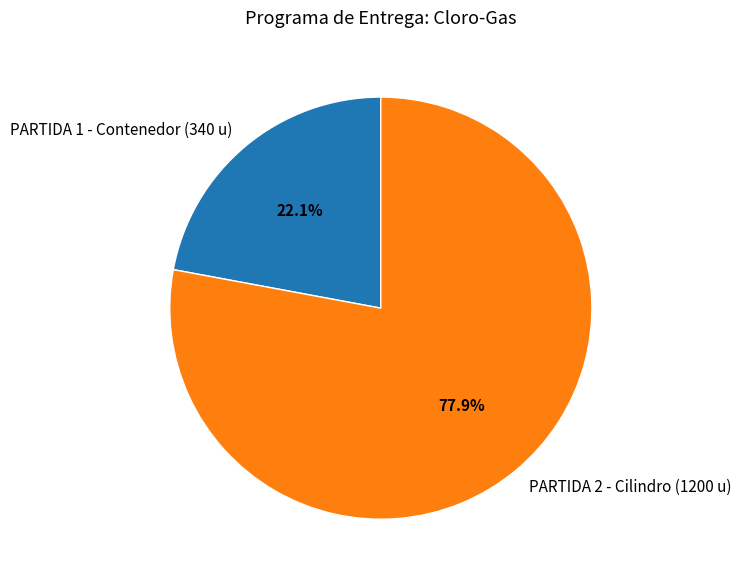

Is there any slice that represents more than half of the pie?

Yes